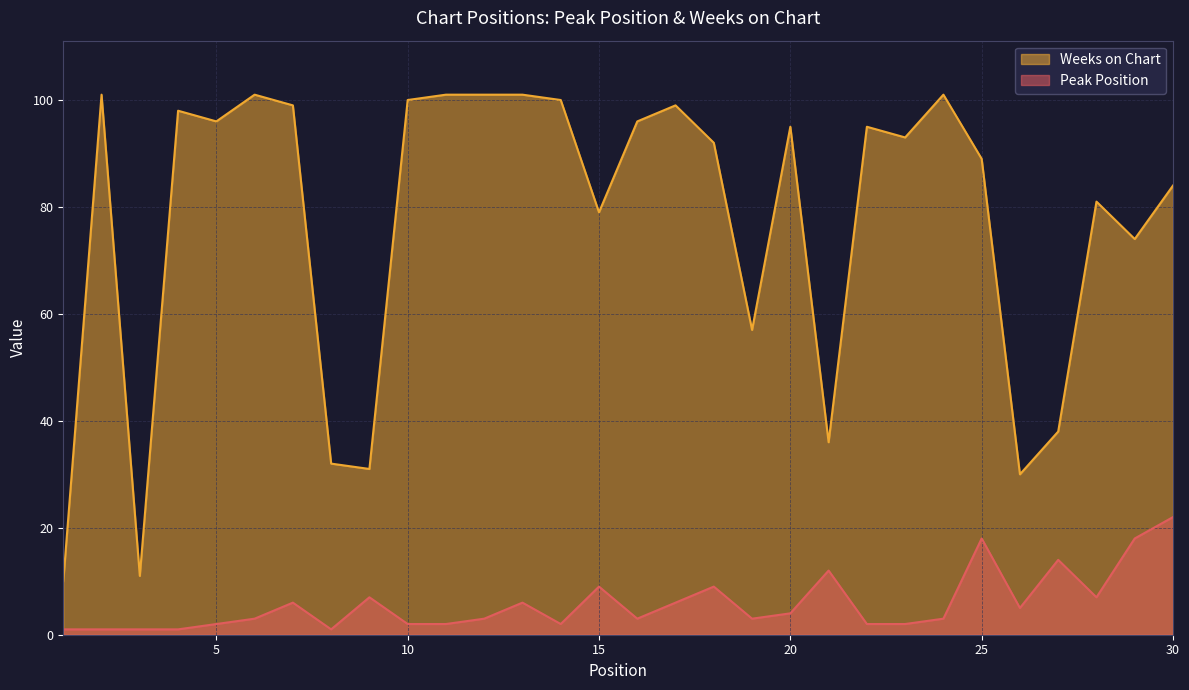

Rank the series at 23 from lowest to highest value.

Peak Position, Weeks on Chart